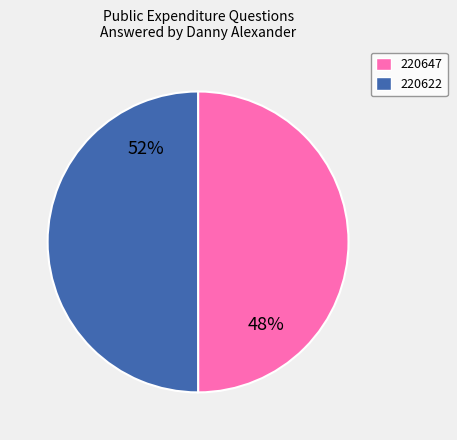

Is it true that 220622 is 62% of the pie?

False